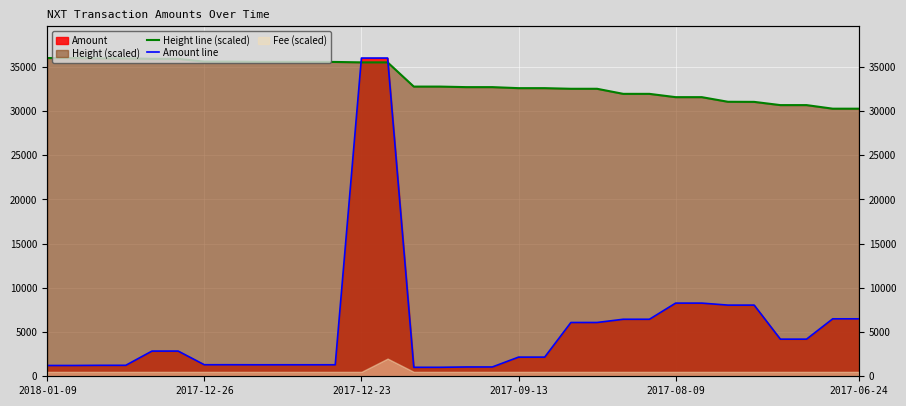

What position from the left is 17?

18